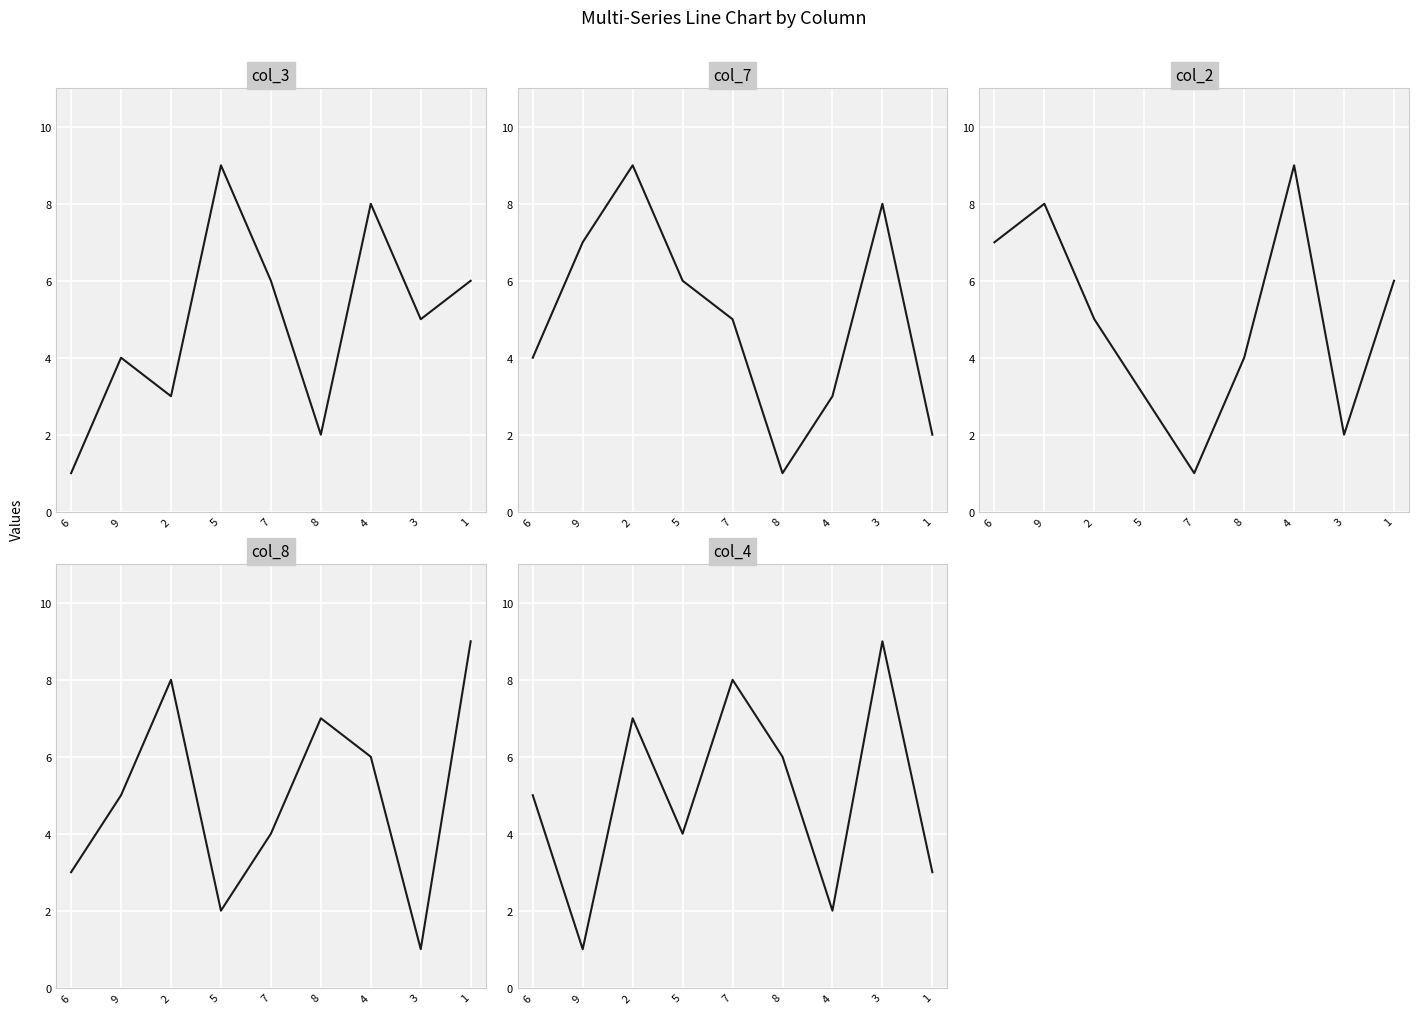

How many categories are shown in the chart?

9